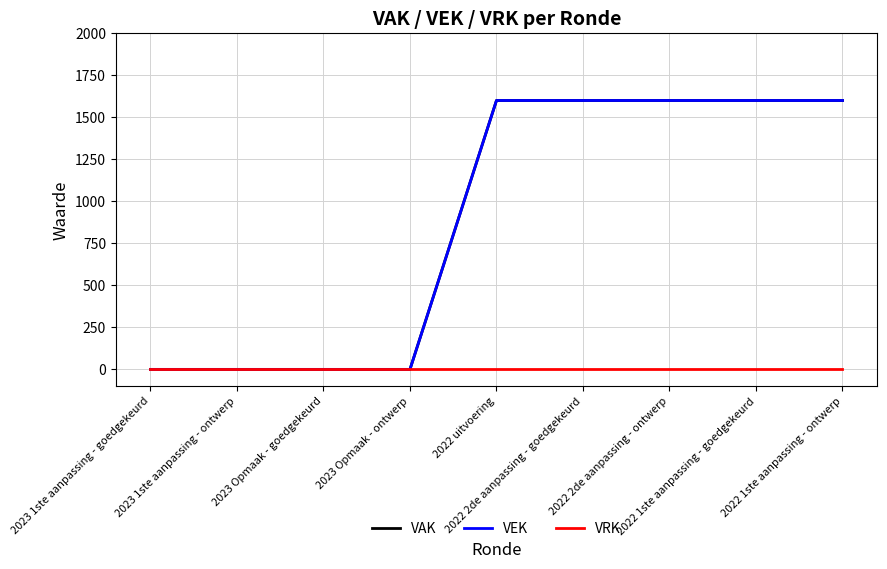

The value of VEK at 2022 2de aanpassing - goedgekeurd is 376. True or false?

False